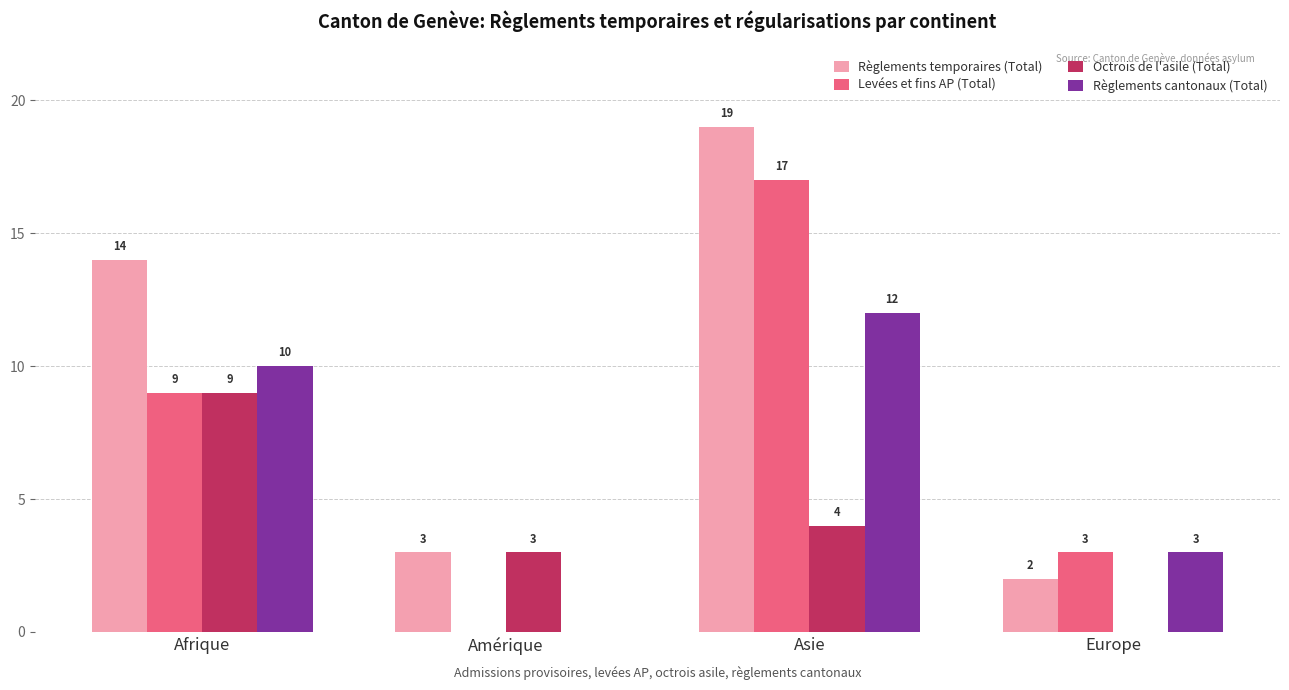

True or false: Octrois de l'asile (Total) has a value of 4 at Amérique.

False